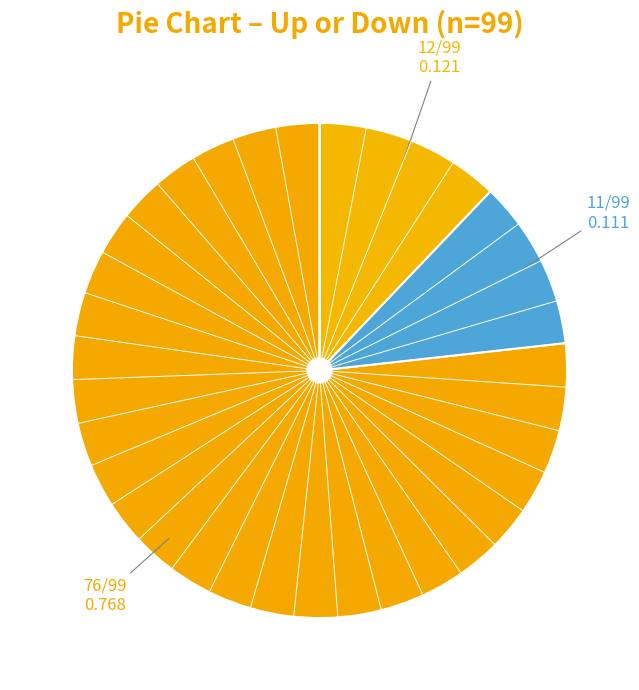

How many slices are in this pie chart?

3